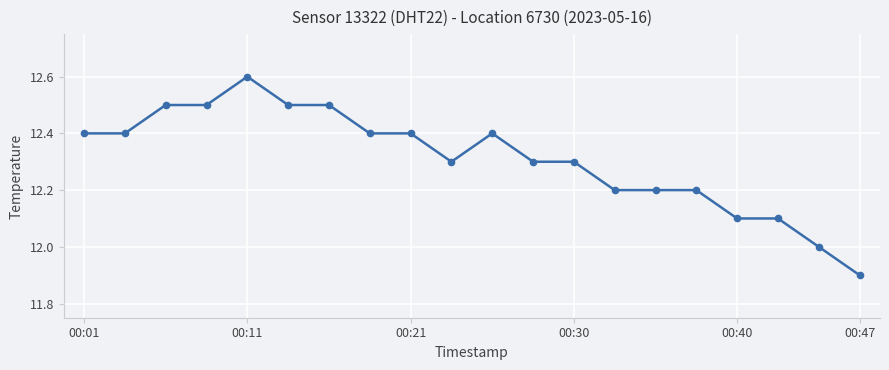

How many values are between 12 and 13?

19